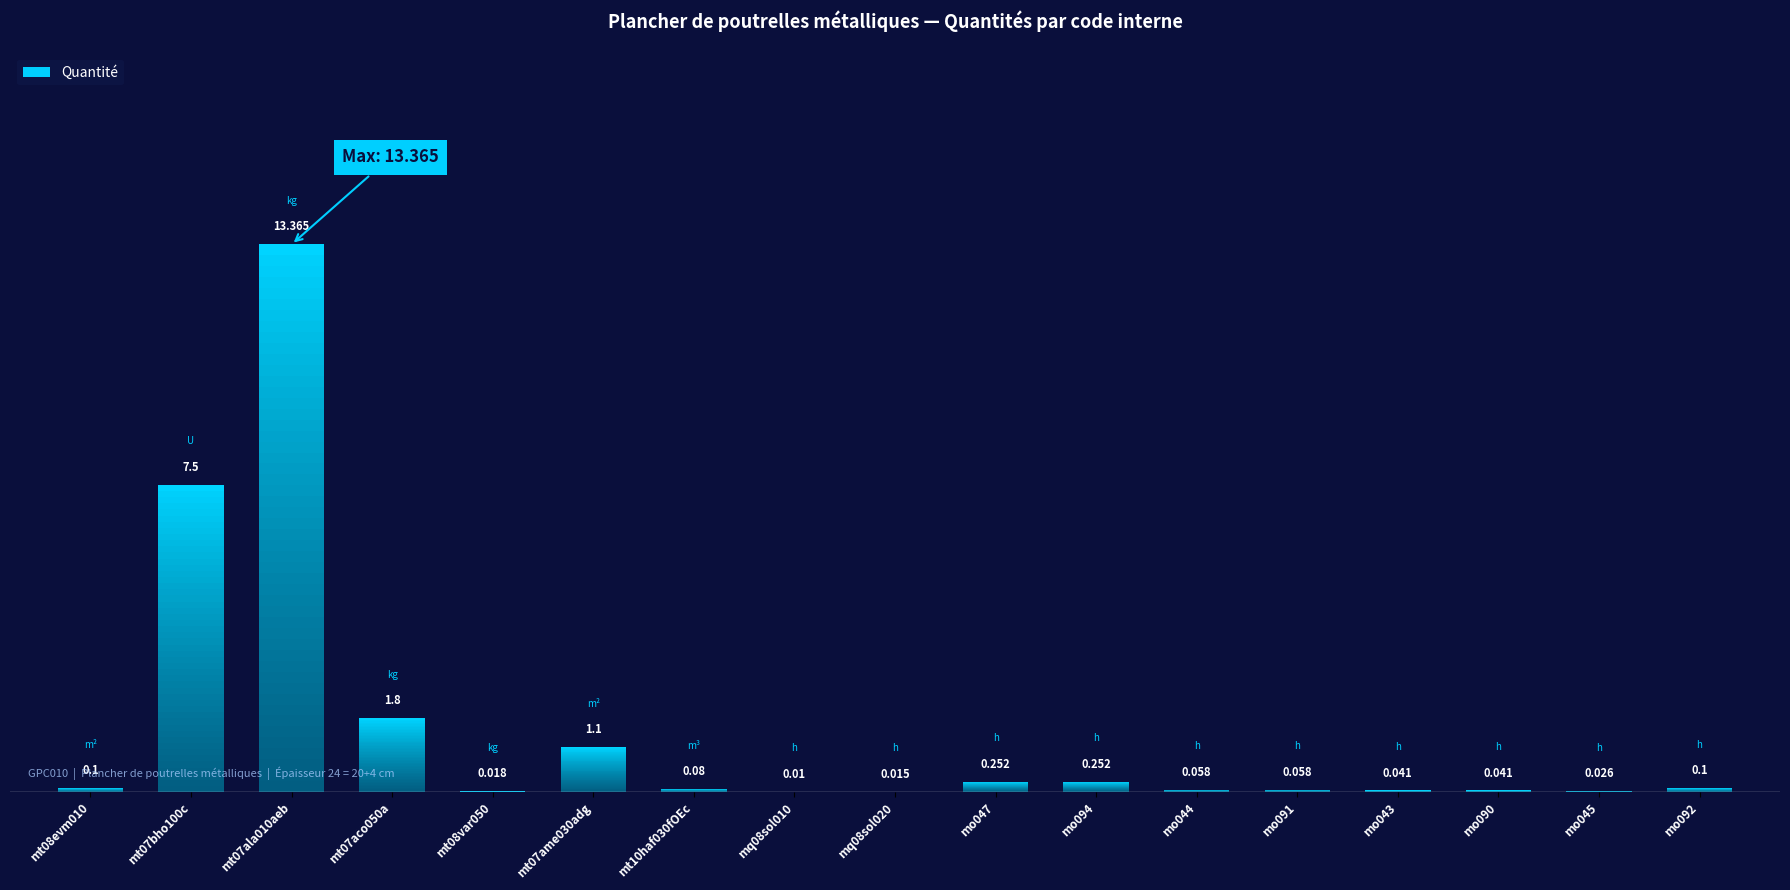

What is the difference between the second highest and second lowest values?

7.5